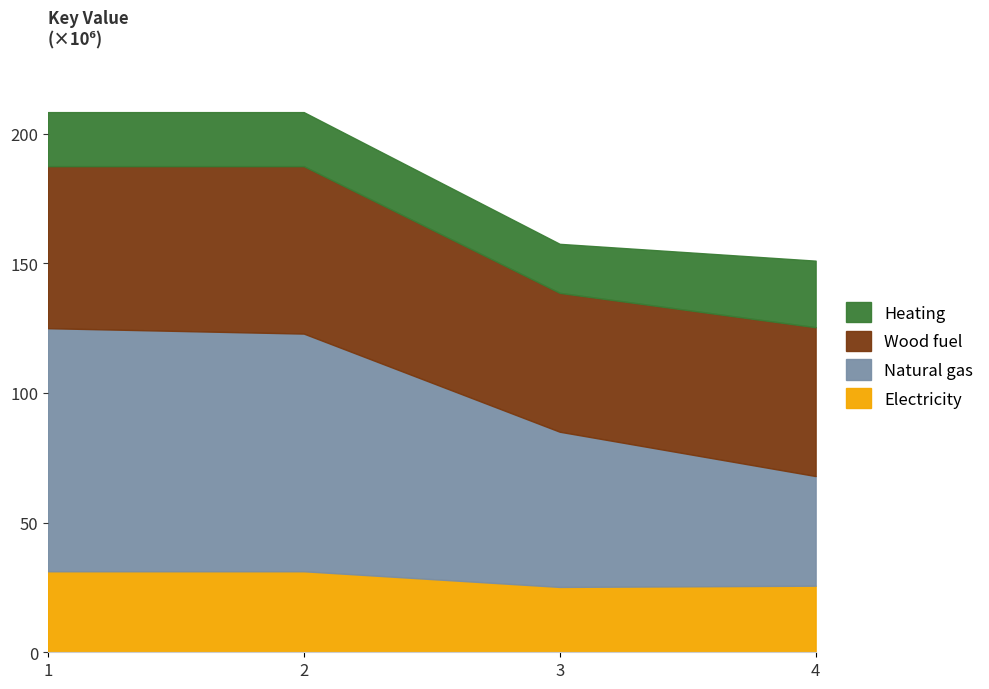

Approximately how many times larger is the value at 2 compared to 3?

1.3